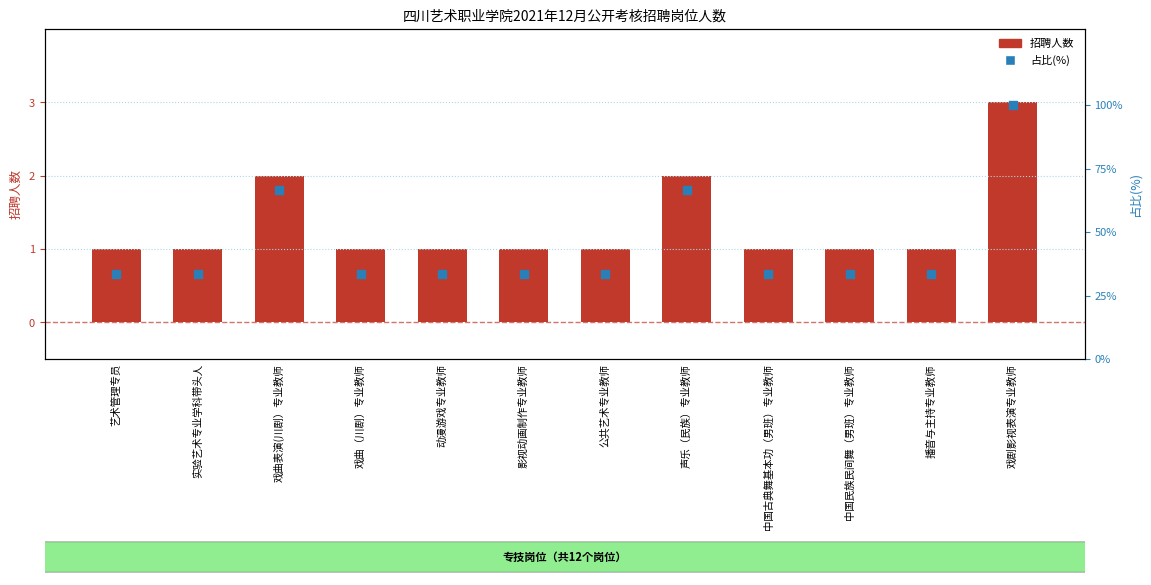

Which series contains the highest Y value?

占比(%)